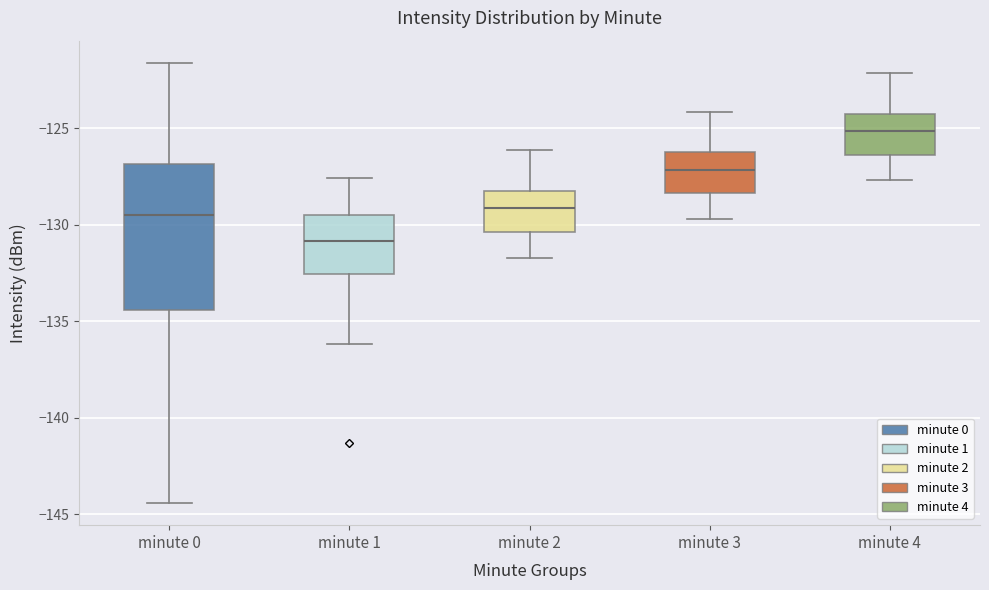

Comparing the boxes themselves (not the whiskers), which one is the tallest?

minute 0